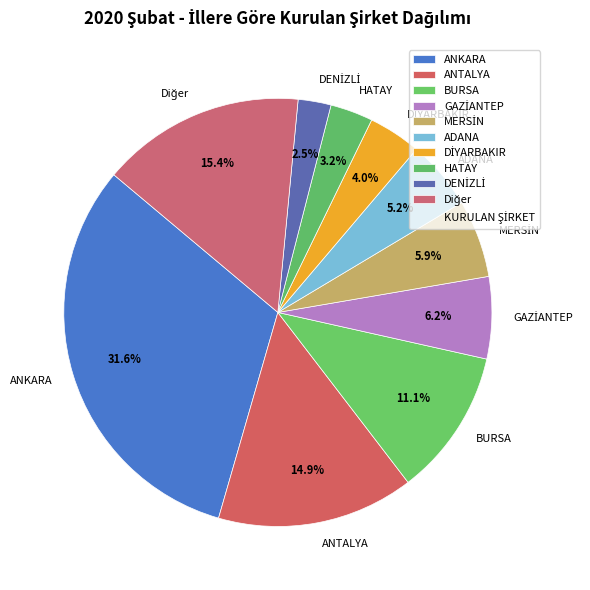

Does ANKARA account for over 50% of the chart?

No